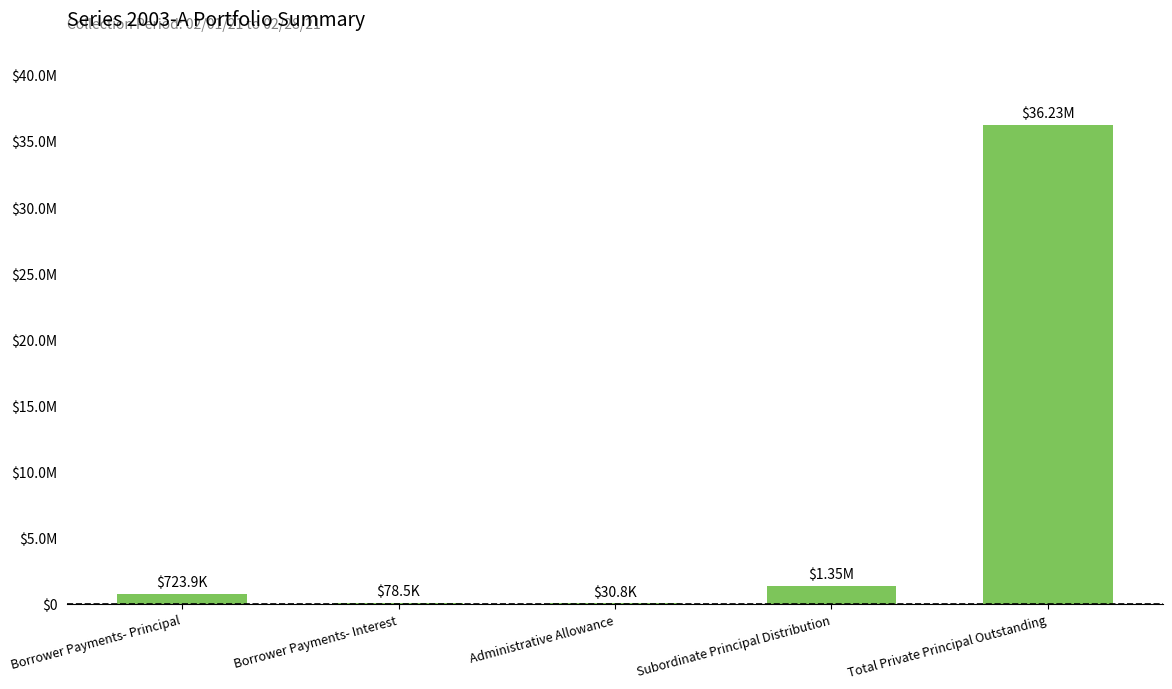

Where is the data nearest to the value 18128996?

Subordinate Principal Distribution